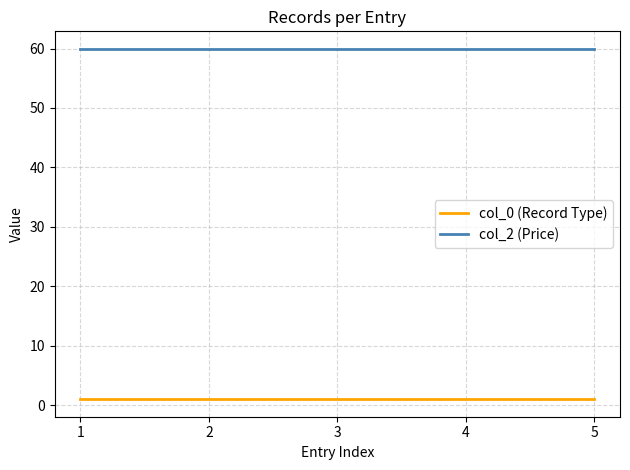

What is the sum of all col_0 (Record Type) values?

5.0